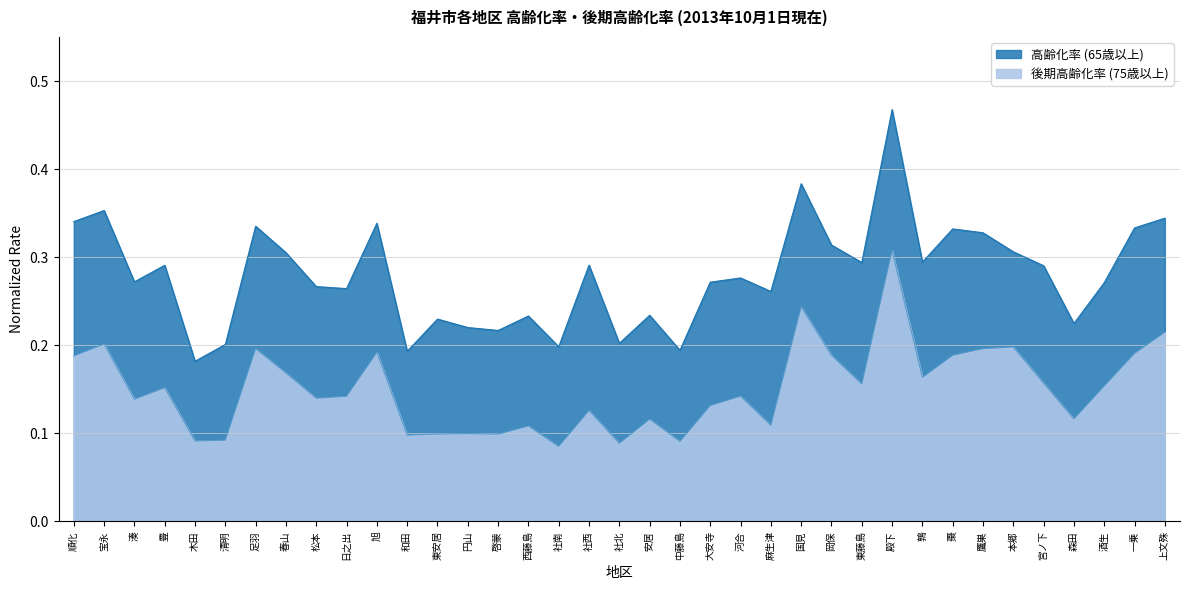

What are all the series names shown in the legend?

高齢化率 (65歳以上), 後期高齢化率 (75歳以上)